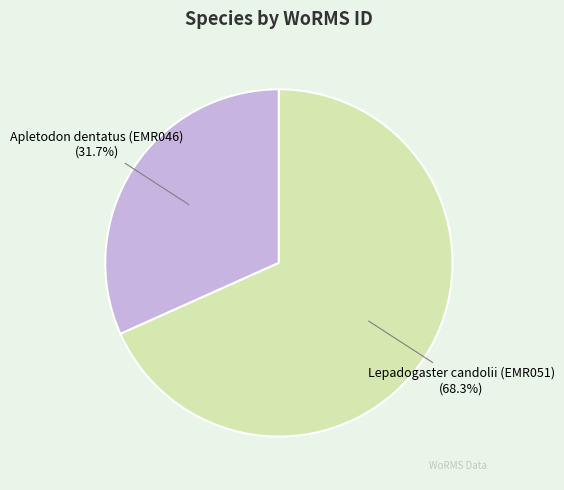

To the nearest percent, what is the difference between the Apletodon dentatus (EMR046) and Lepadogaster candolii (EMR051) slice percentages?

37%